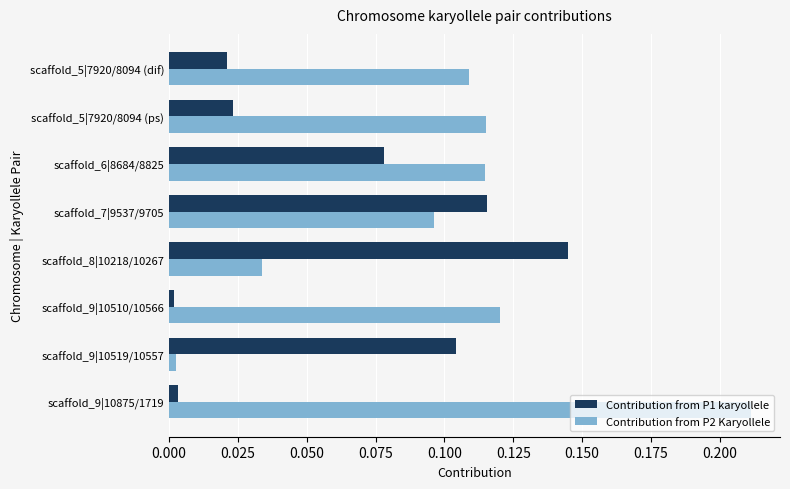

At which label does Contribution from P1 karyollele reach its peak?

scaffold_8|10218/10267